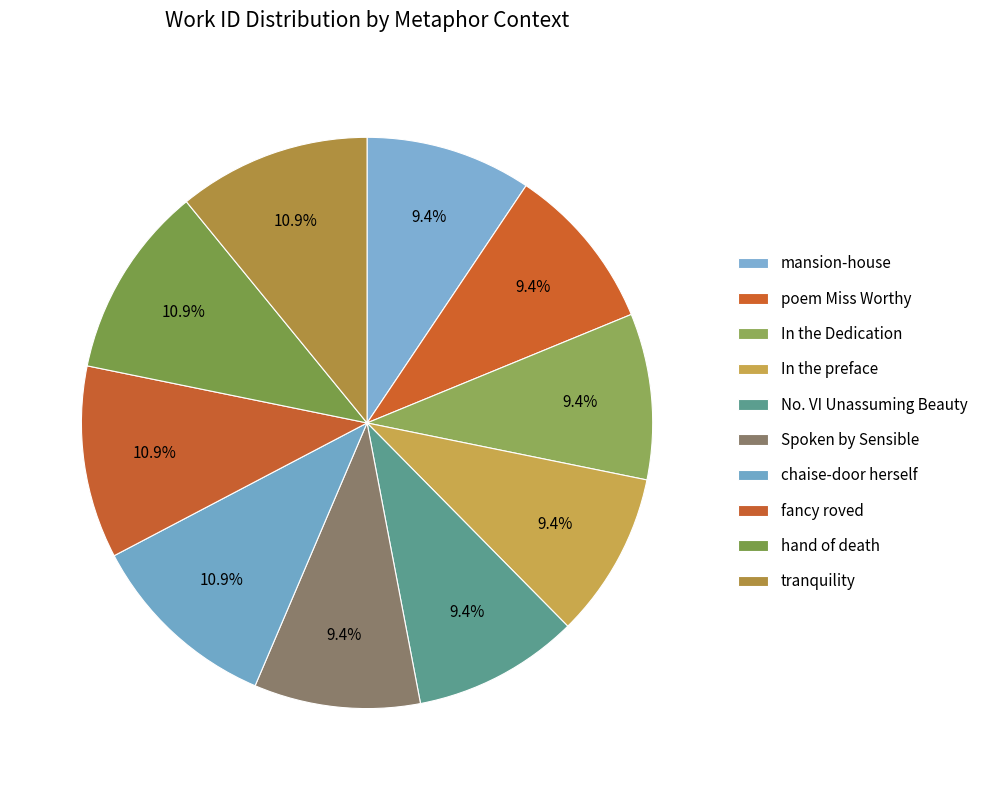

Is the sum of poem Miss Worthy and hand of death greater than half?

No